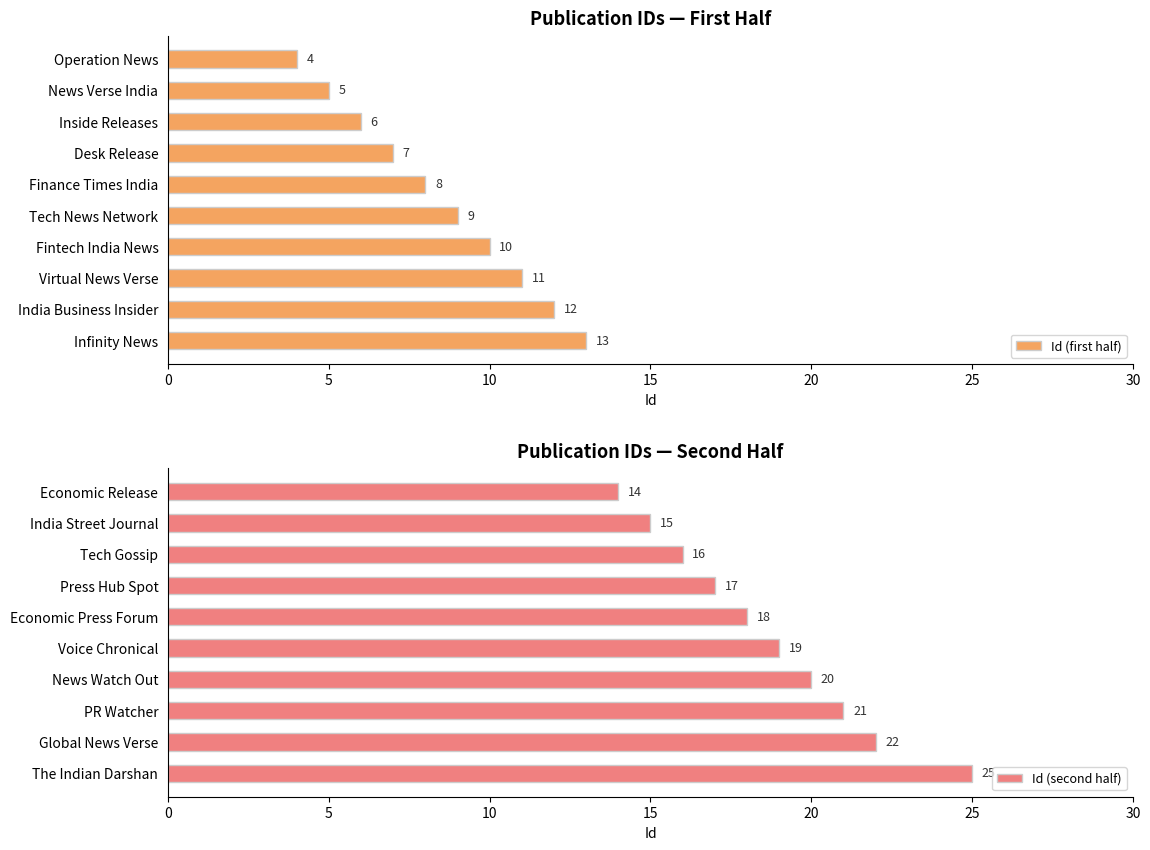

At which label is Id (second half) closest to 19?

Voice Chronical